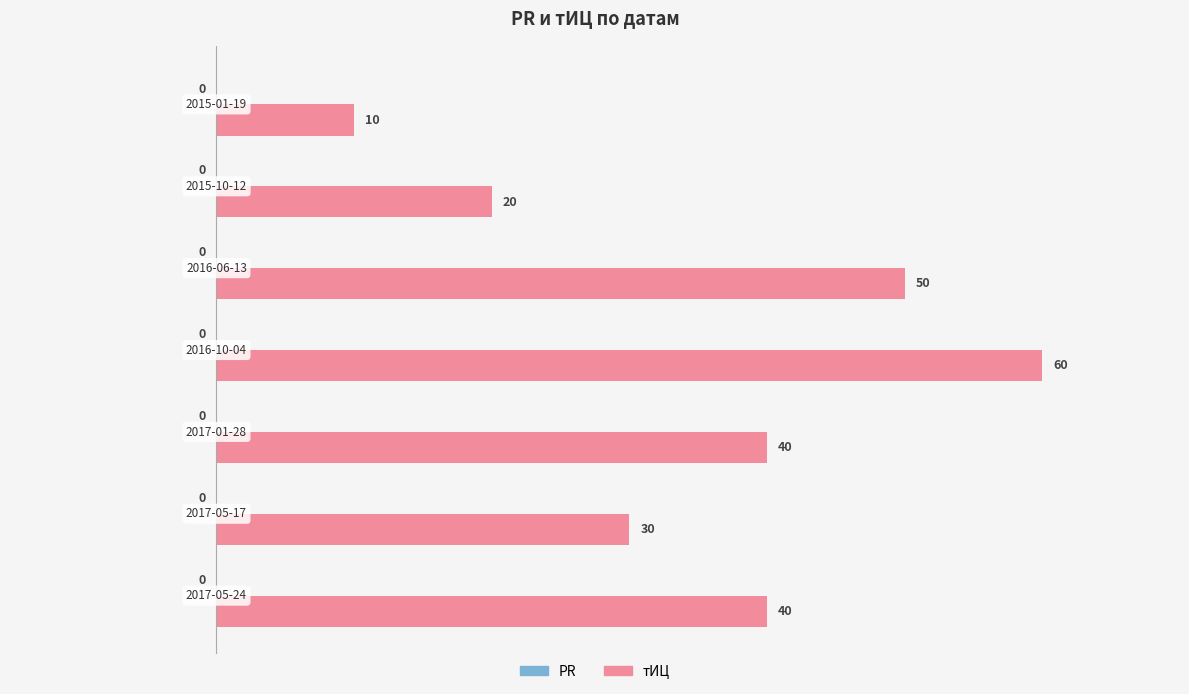

What is the greatest value displayed?

60